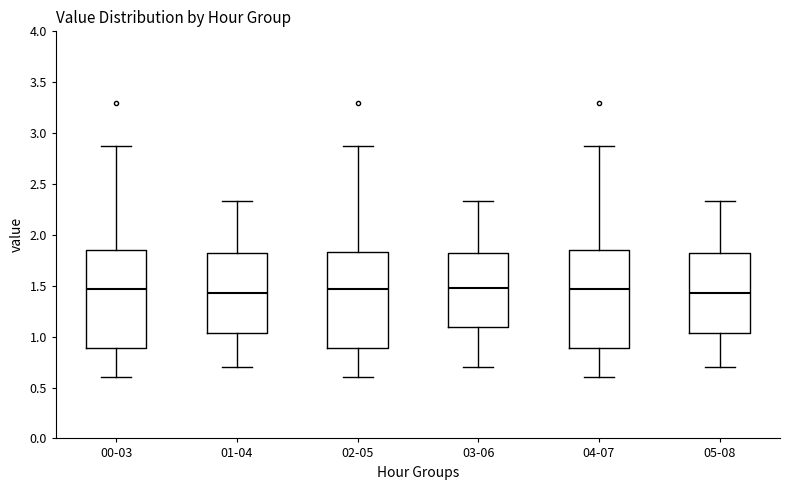

Reading left to right, transcribe this box plot: for each box, give where its median line is, the range the box spans, and where its two whiskers end, as read against the y-axis. The values are not printed on the chart, so give them approximately, as read against the axis.

00-03: median 1.45, box 0.90 to 1.85, whiskers 0.60 to 2.85
01-04: median 1.45, box 1.05 to 1.85, whiskers 0.70 to 2.35
02-05: median 1.45, box 0.90 to 1.85, whiskers 0.60 to 2.85
03-06: median 1.50, box 1.10 to 1.85, whiskers 0.70 to 2.35
04-07: median 1.45, box 0.90 to 1.85, whiskers 0.60 to 2.85
05-08: median 1.45, box 1.05 to 1.85, whiskers 0.70 to 2.35